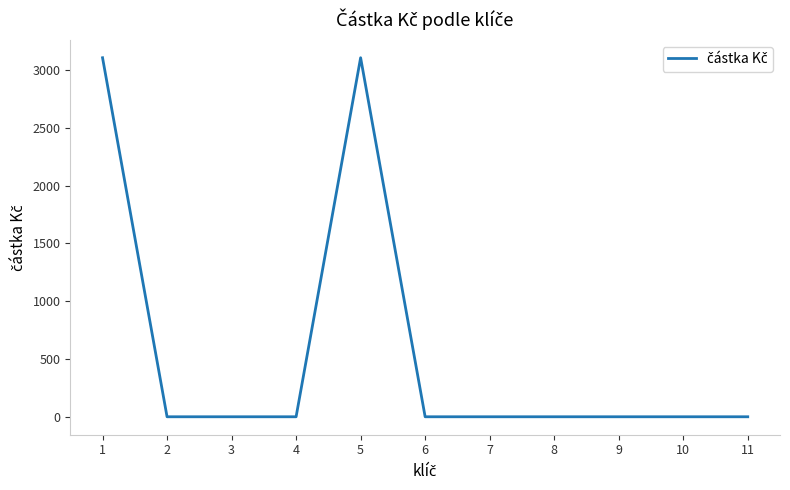

Reading right to left, extract all data points from this chart.

0	0	0	0	0	0	3105	0	0	0	3105